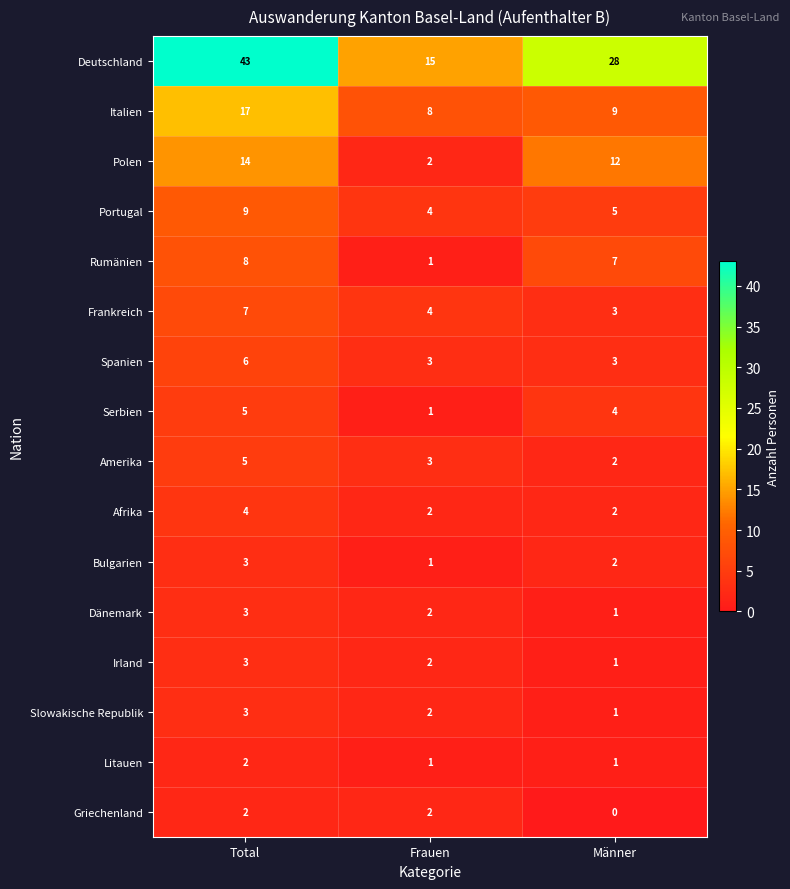

List the labels in order of Serbien value, largest first.

Total, Männer, Frauen